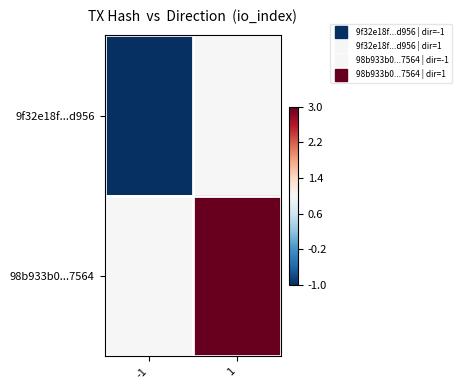

At how many categories does at least one series exceed 0?

2